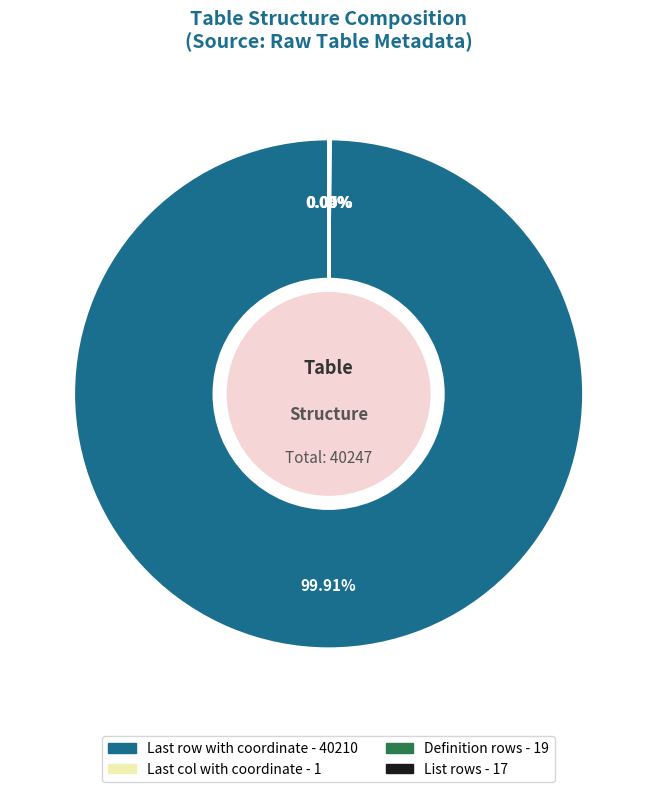

Which slice is the largest?

Last row with coordinate